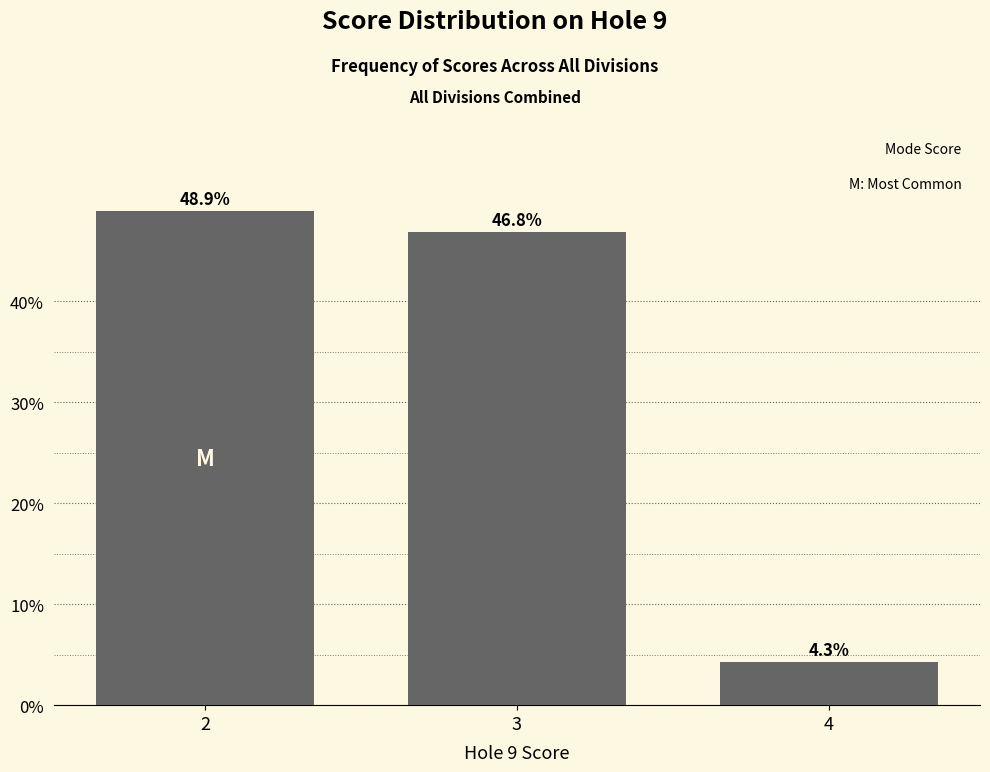

What is the value of the 2nd bar from the left?

46.8